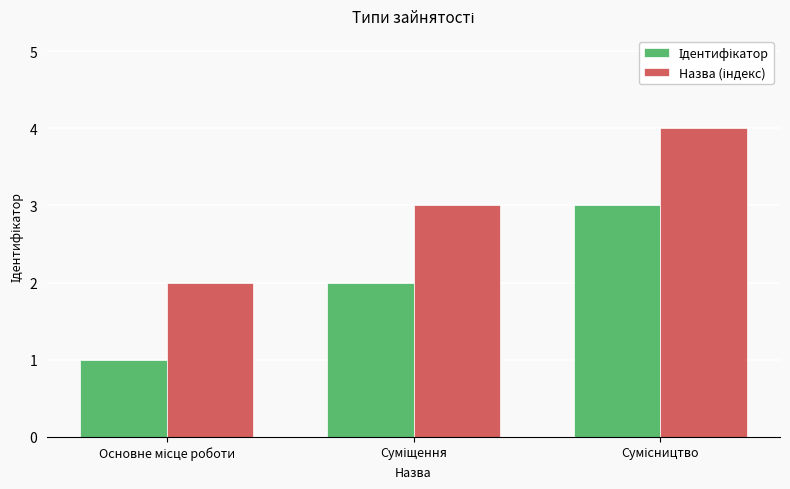

What is the greatest value displayed?

4